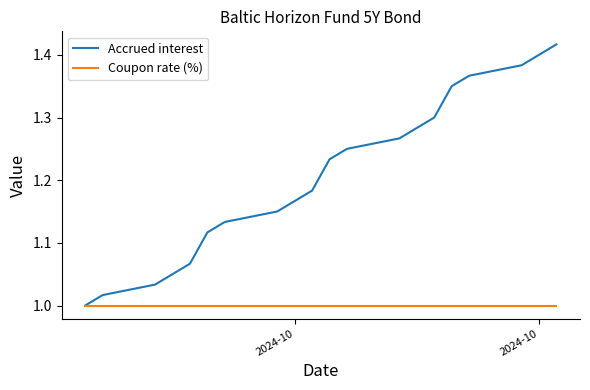

List the series in order of their overall mean, lowest first.

Coupon rate (%), Accrued interest